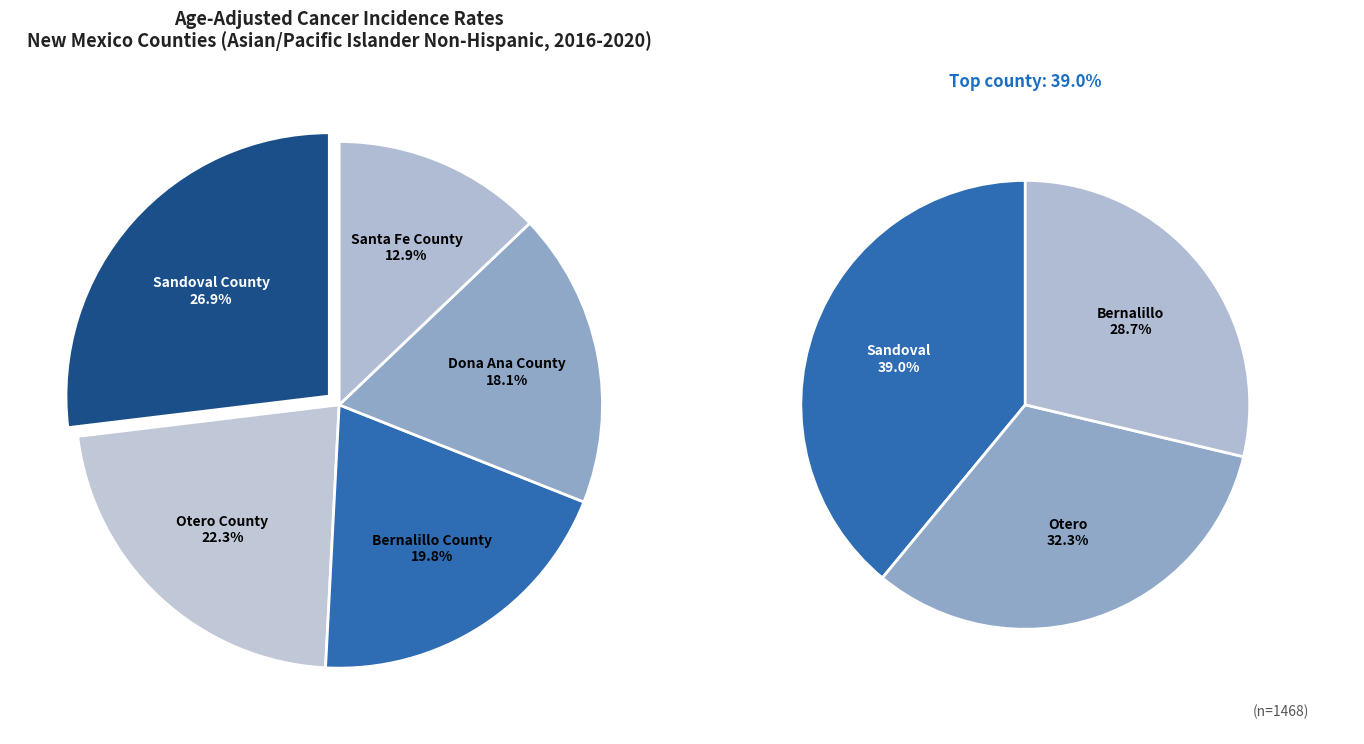

The Santa Fe County slice represents 1% of the pie. True or false?

False